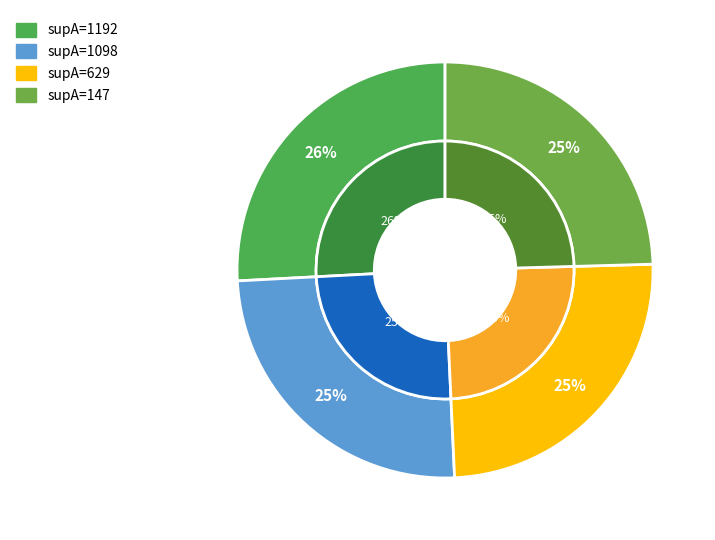

Is there a majority slice in this chart?

No